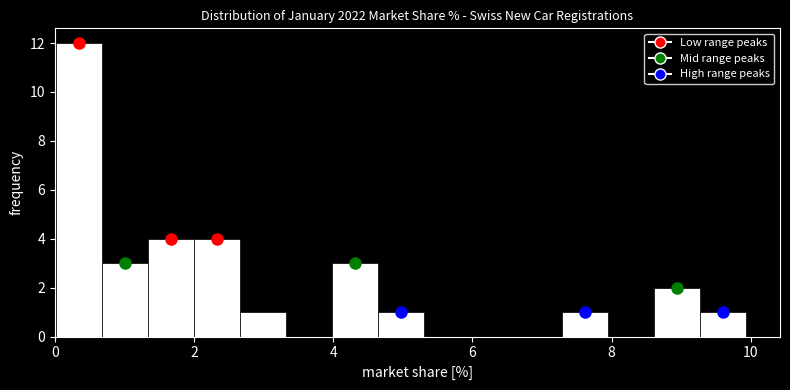

Around what value on the x-axis is the tallest bar? Give the approximate position of its centre, as read against the axis.

0.4